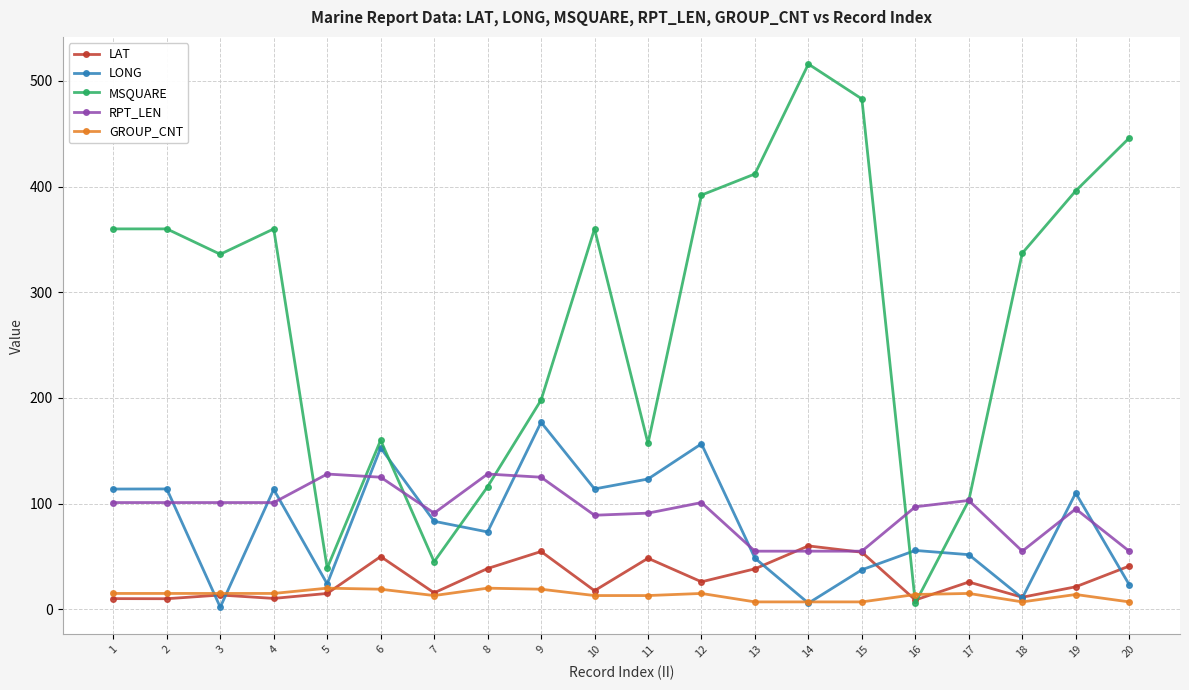

Where is the first local minimum for LONG?

3